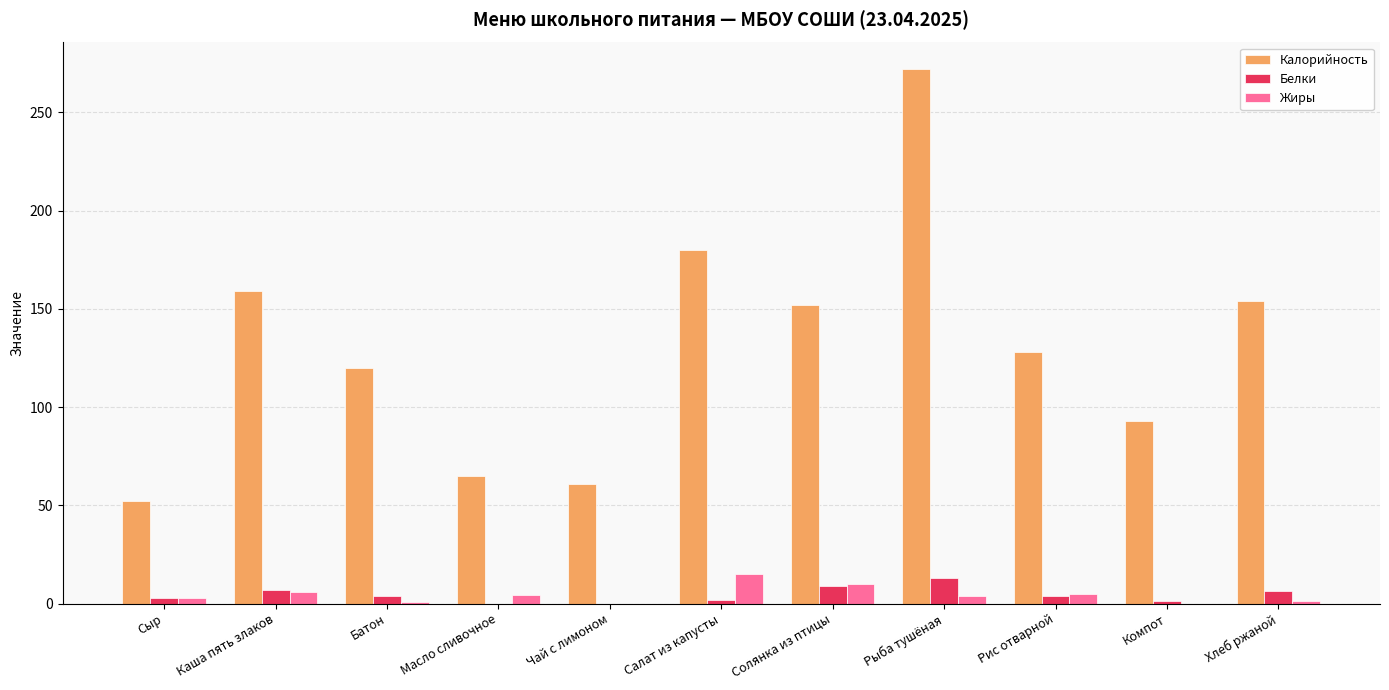

At which category is the sum across all series the highest?

Рыба тушёная